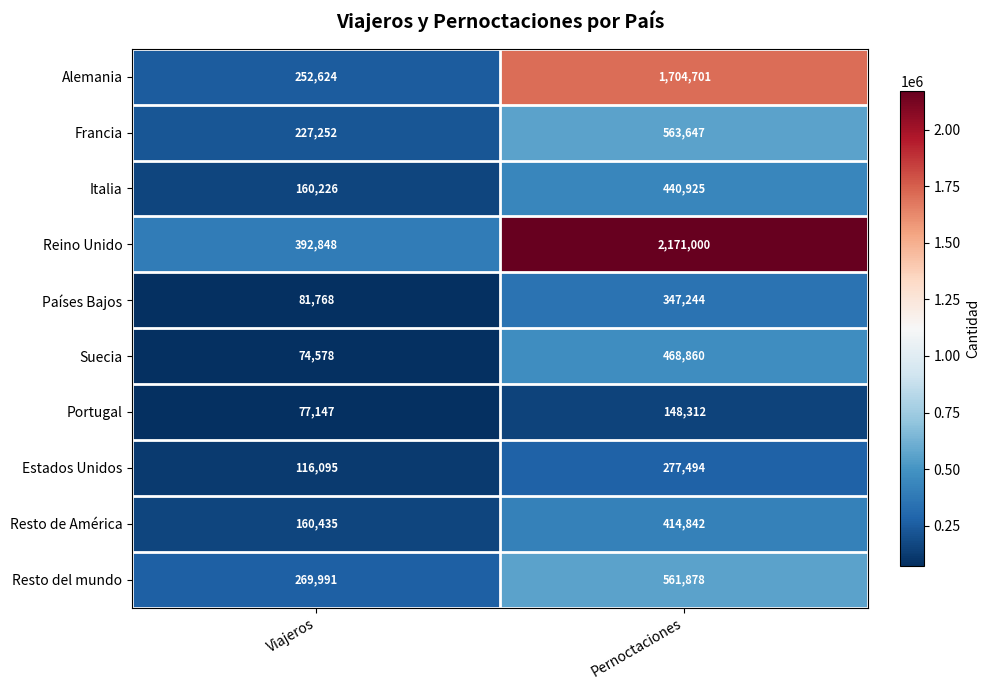

Where is Italia nearest to the value 300575?

Viajeros